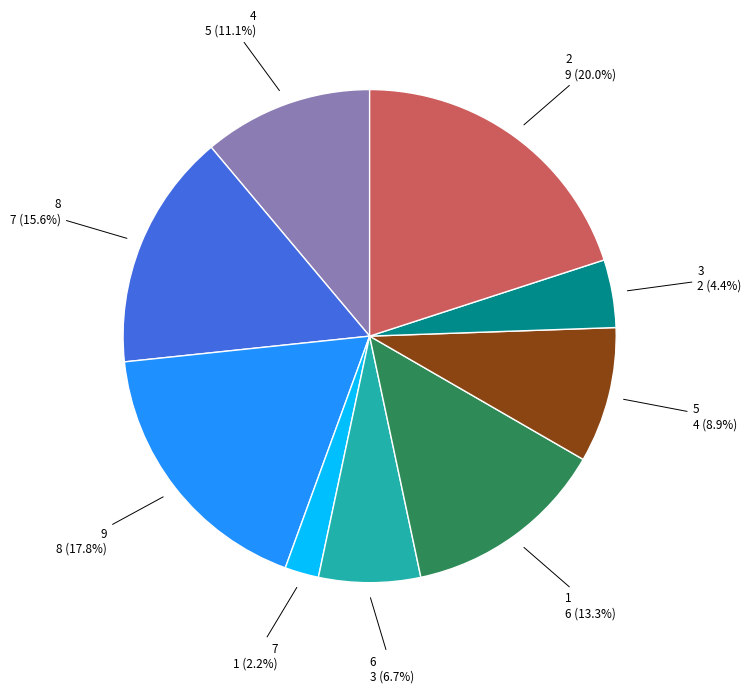

Is there any slice that represents more than half of the pie?

No